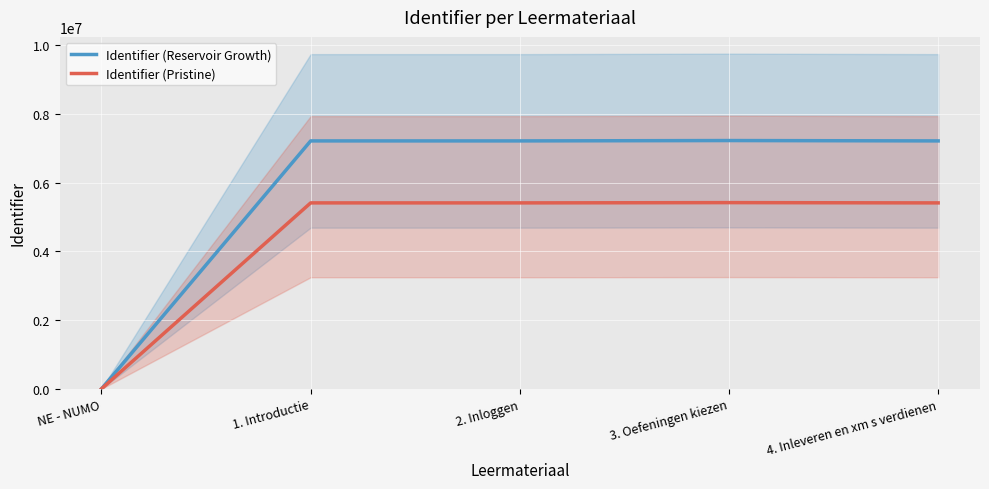

What is the difference between the Identifier (Pristine) values at 3. Oefeningen kiezen and 1. Introductie?

7779.0